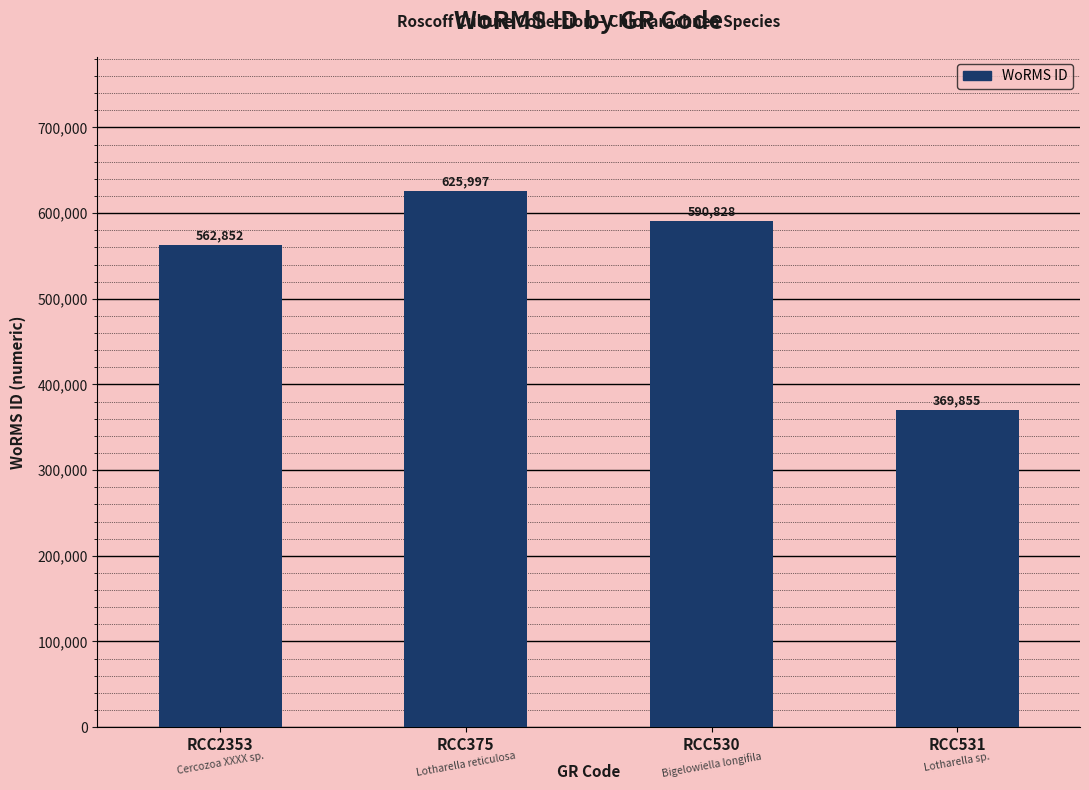

Rank the categories by value from lowest to highest.

RCC531, RCC2353, RCC530, RCC375